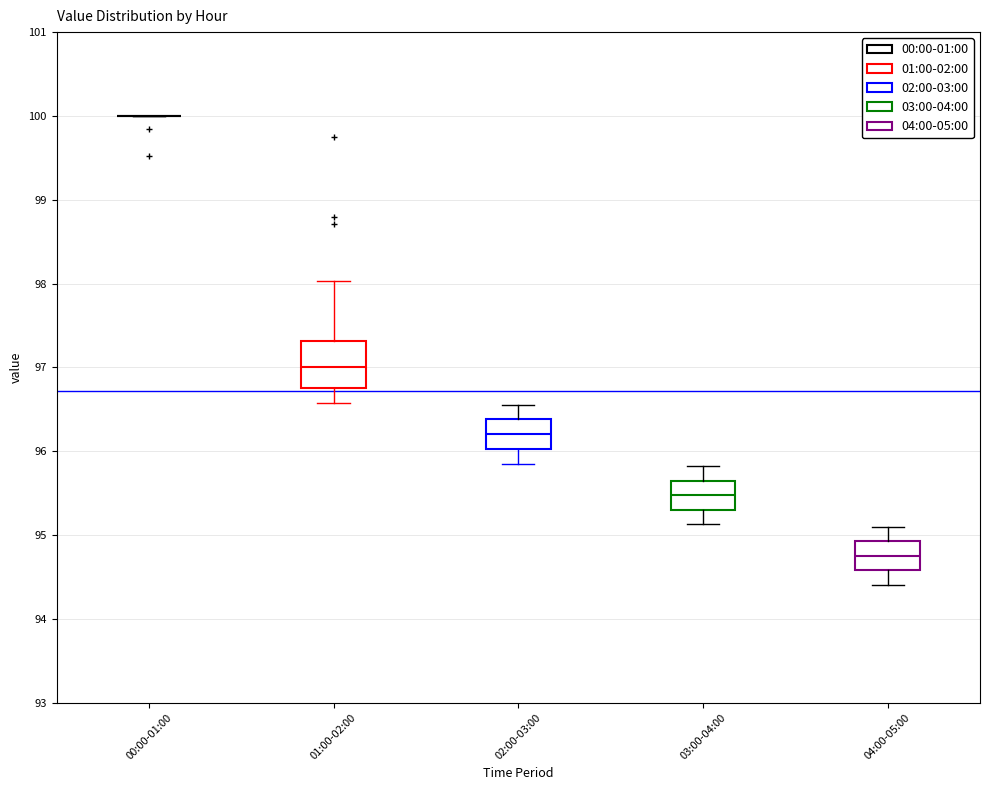

Which box is the tallest, from its lower edge to its upper edge?

01:00-02:00